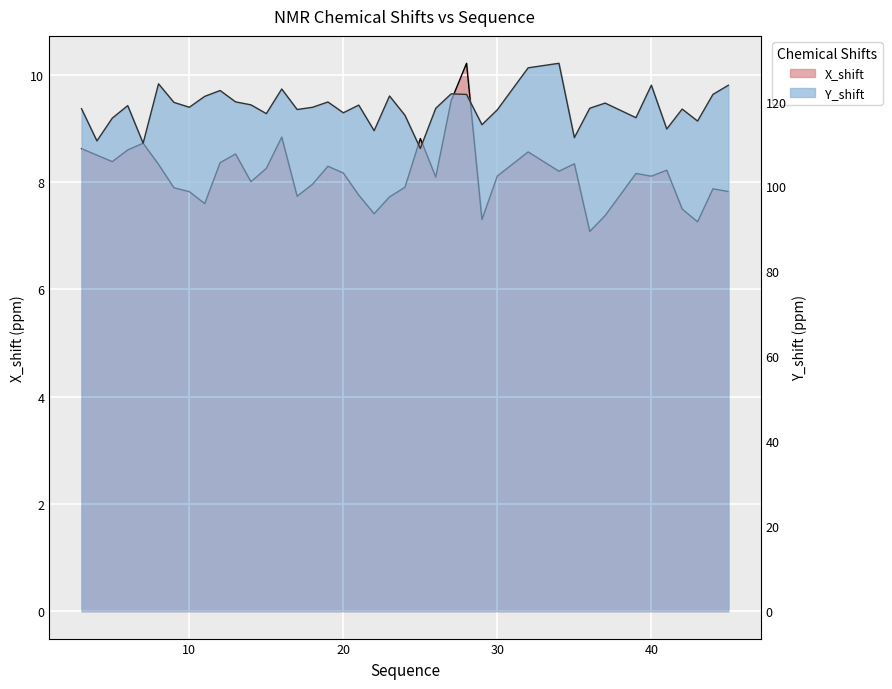

What is the value of the Y_shift point at the 34th from the left?

116.2